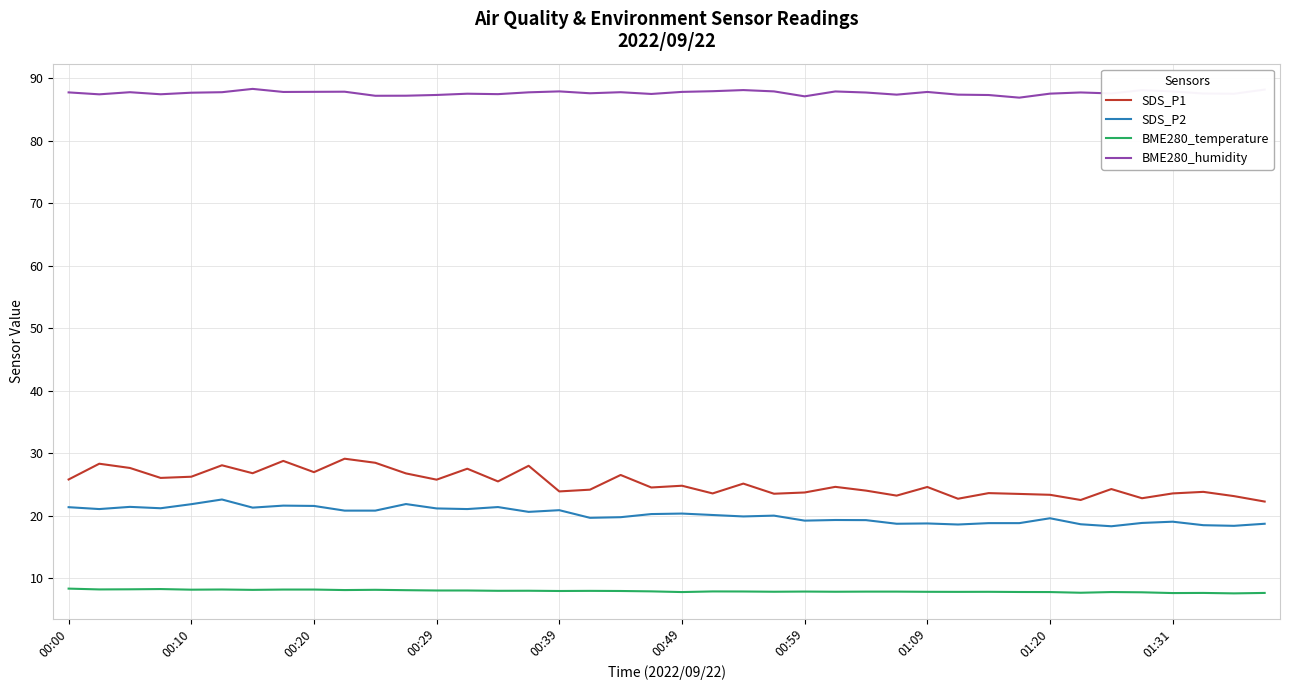

What is the minimum value shown in the chart?

7.6